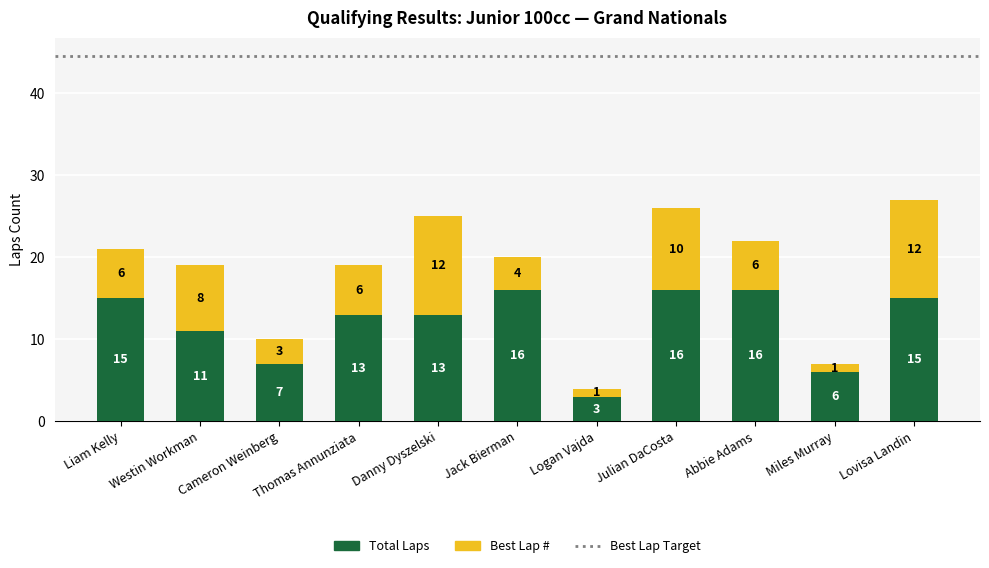

At which category is the sum across all series the highest?

Lovisa Landin